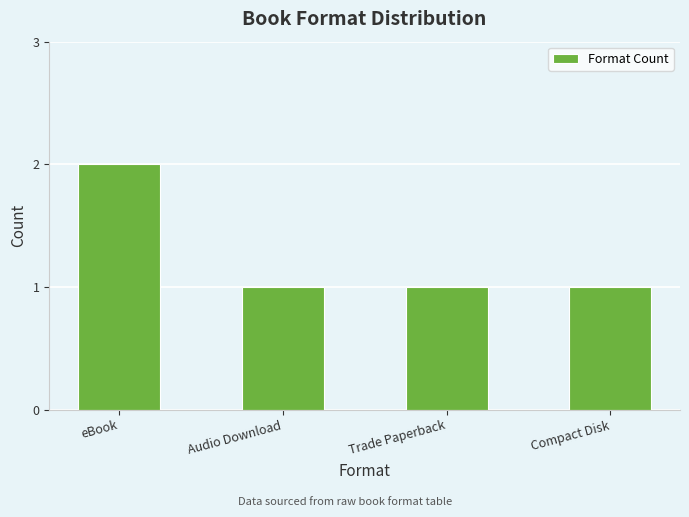

What is the ratio of the value at Audio Download to the value at Trade Paperback?

1.0